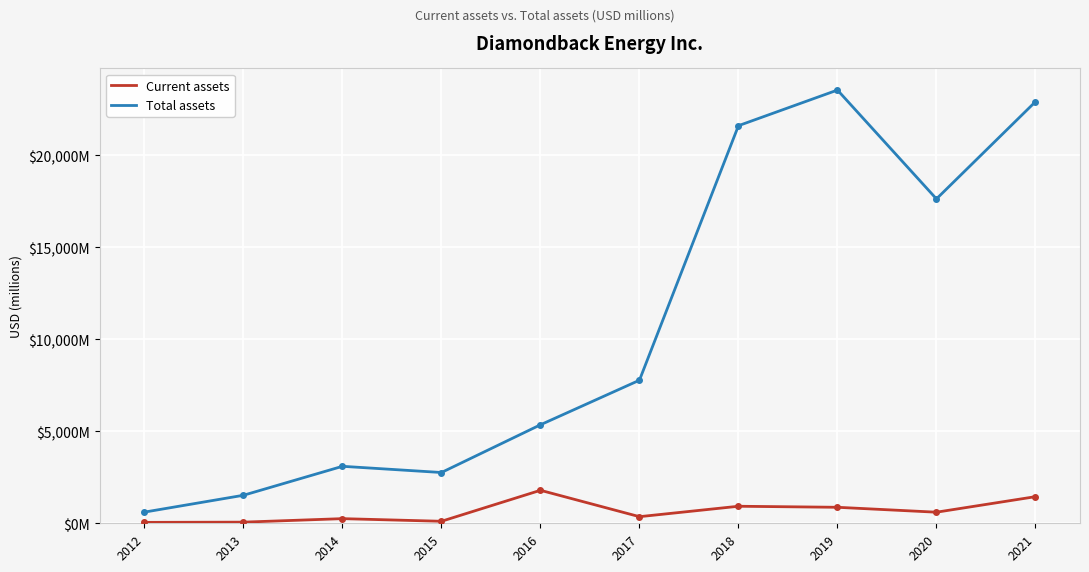

Reading right to left, list all the values displayed in this chart.

Current assets: 1446	602	869	925	359	1792	109	252	62	50
Total assets: 22898	17619	23531	21596	7771	5350	2758	3095	1522	607